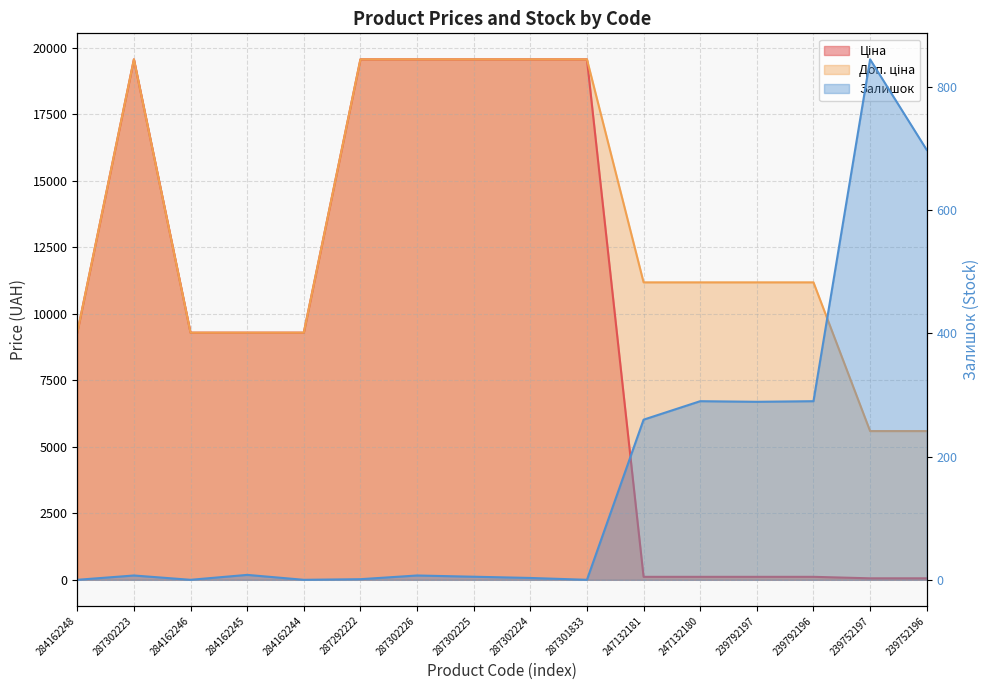

Where is the first local maximum for Залишок?

287302223